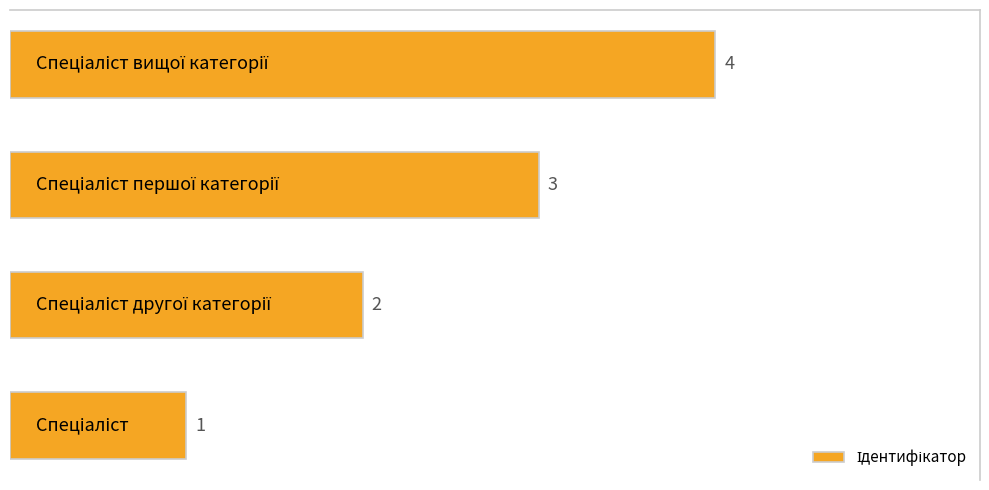

What is the sum of all values?

10